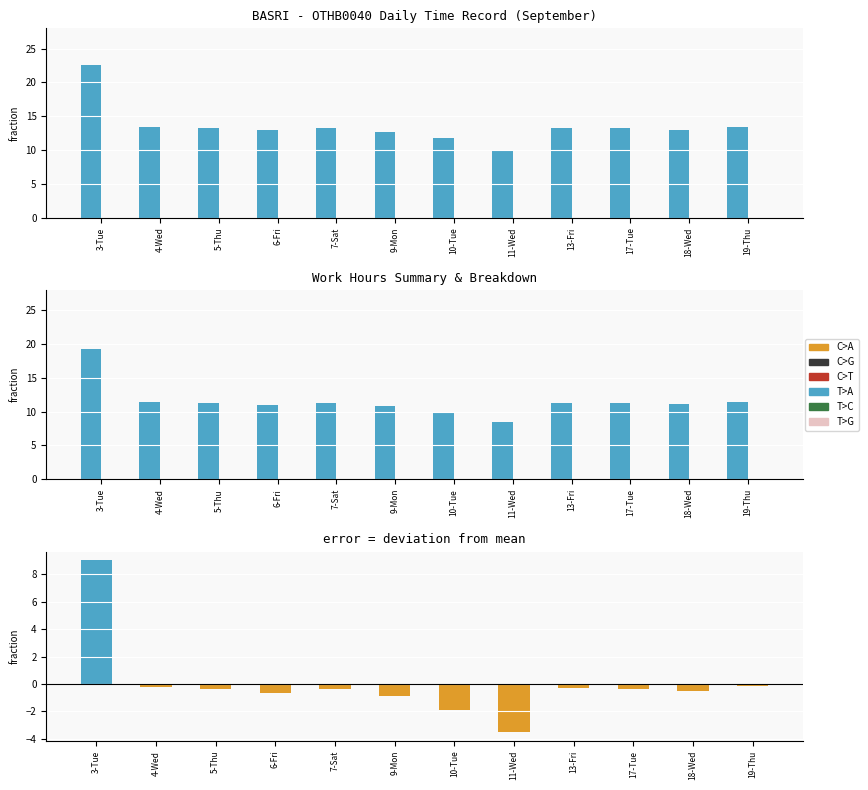

What is the difference between the highest and lowest values at 3-Tue?

19.2